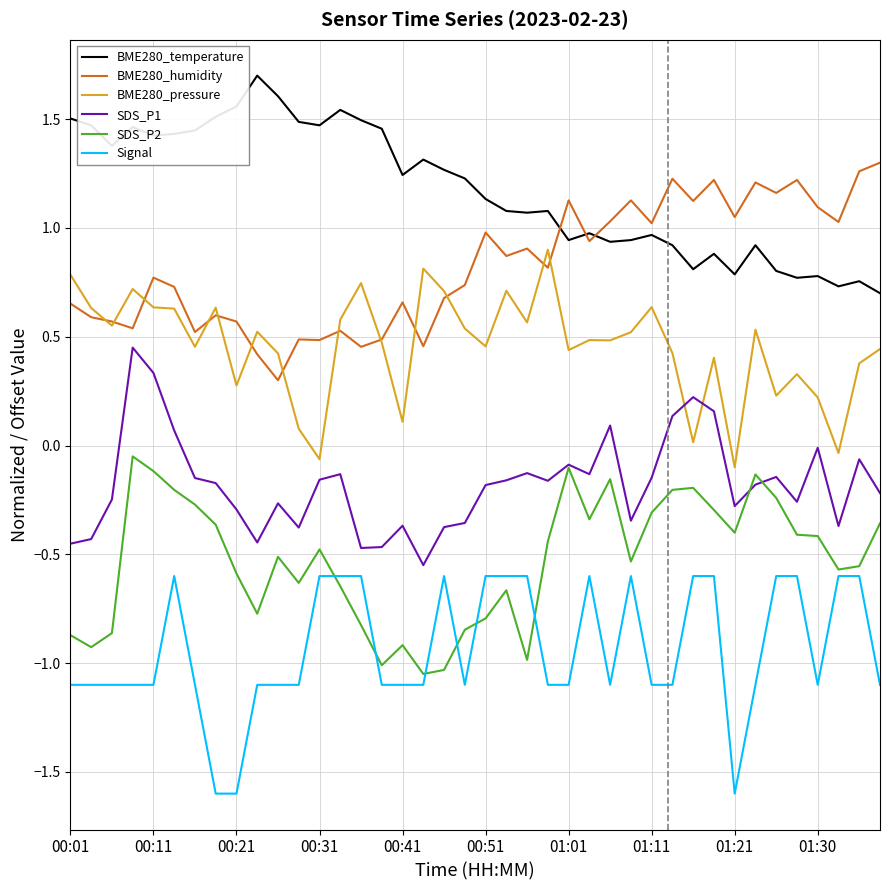

Which series has the largest total across all categories?

BME280_temperature